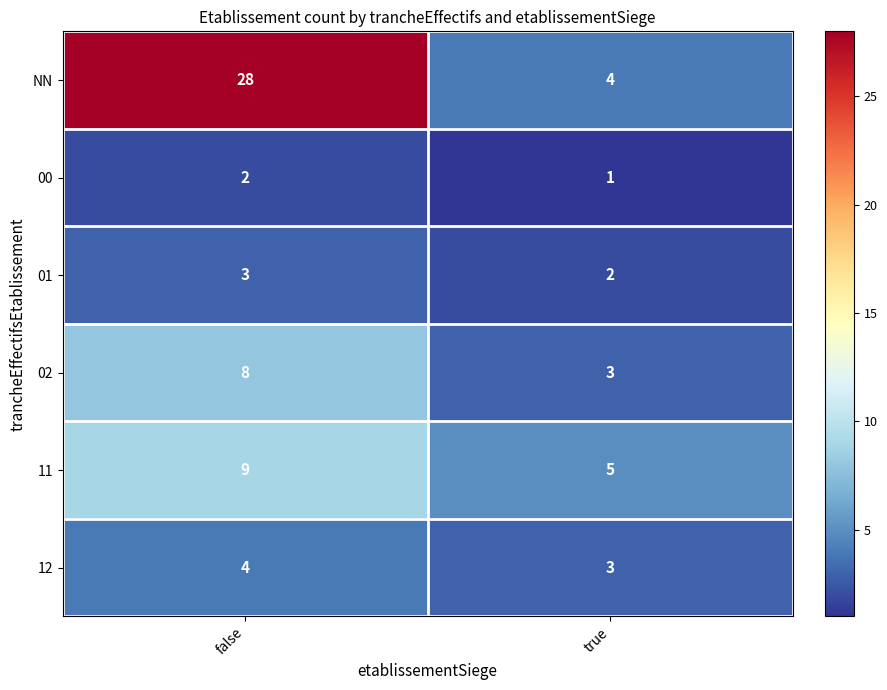

Where is 12 nearest to the value 3?

true